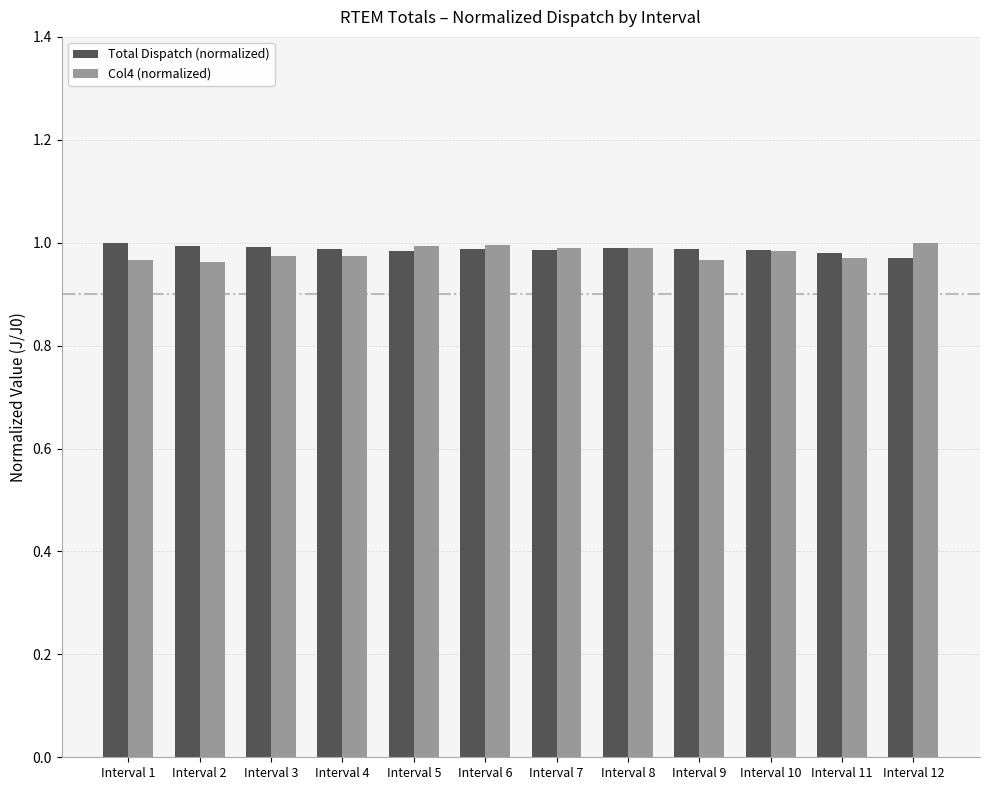

What is the sum of the Total Dispatch (normalized) values at Interval 7 and Interval 2?

2.0